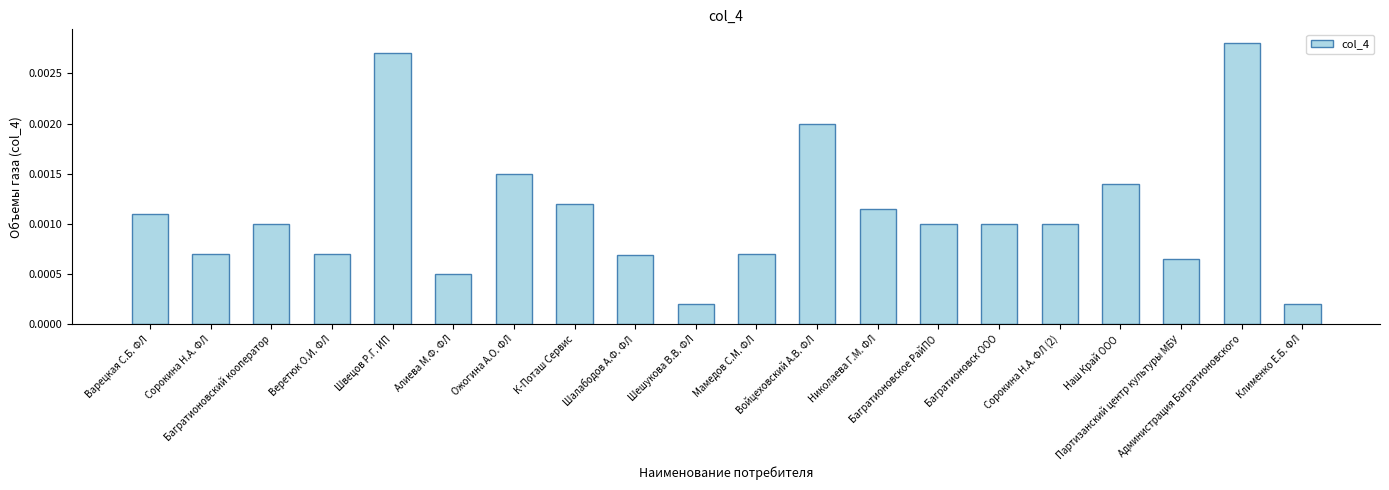

List the labels in order of value, largest first.

Администрация Багратионовского, Швецов Р.Г. ИП, Войцеховский А.В. ФЛ, Ожогина А.О. ФЛ, Наш Край ООО, К-Поташ Сервис, Николаева Г.М. ФЛ, Варецкая С.Б. ФЛ, Багратионовский кооператор, Багратионовское РайПО, Багратионовск ООО, Сорокина Н.А. ФЛ (2), Сорокина Н.А. ФЛ, Веретюк О.И. ФЛ, Мамедов С.М. ФЛ, Шалабодов А.Ф. ФЛ, Партизанский центр культуры МБУ, Алиева М.Ф. ФЛ, Шешукова В.В. ФЛ, Клименко Е.Б. ФЛ